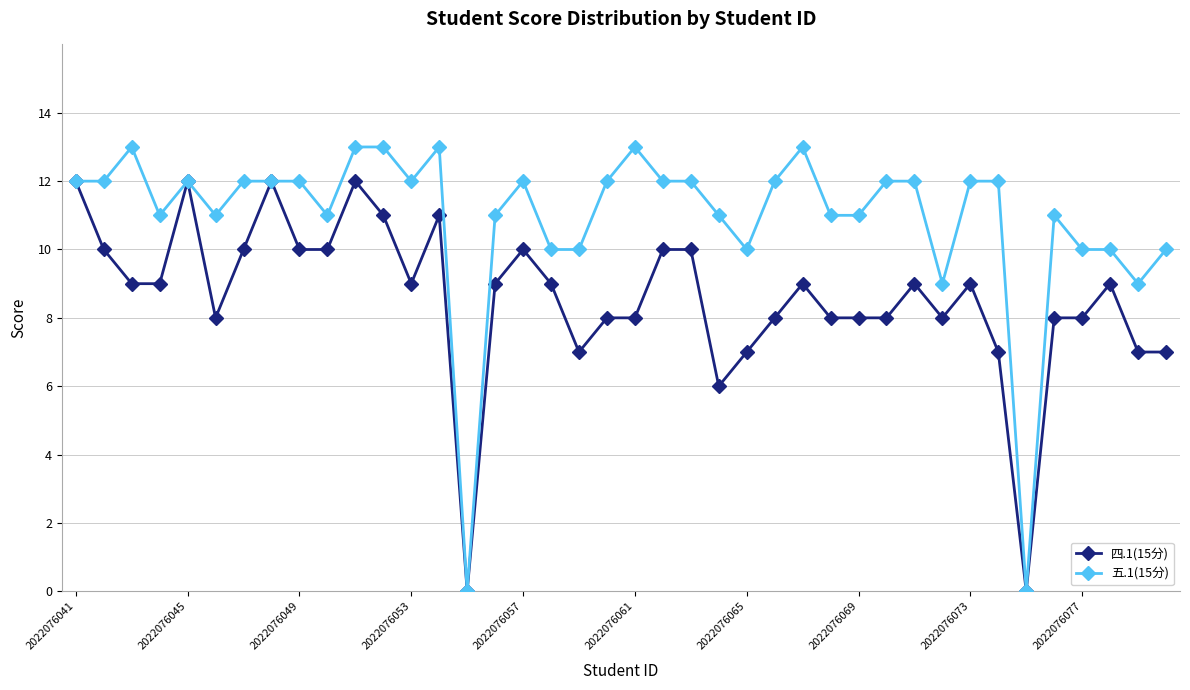

What is the difference between the second highest and minimum values in the 五.1(15分) series?

13